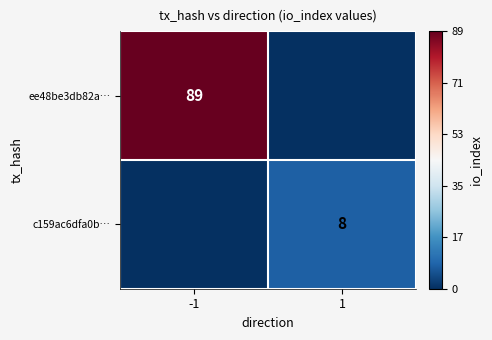

What is the total value across all series at -1?

89